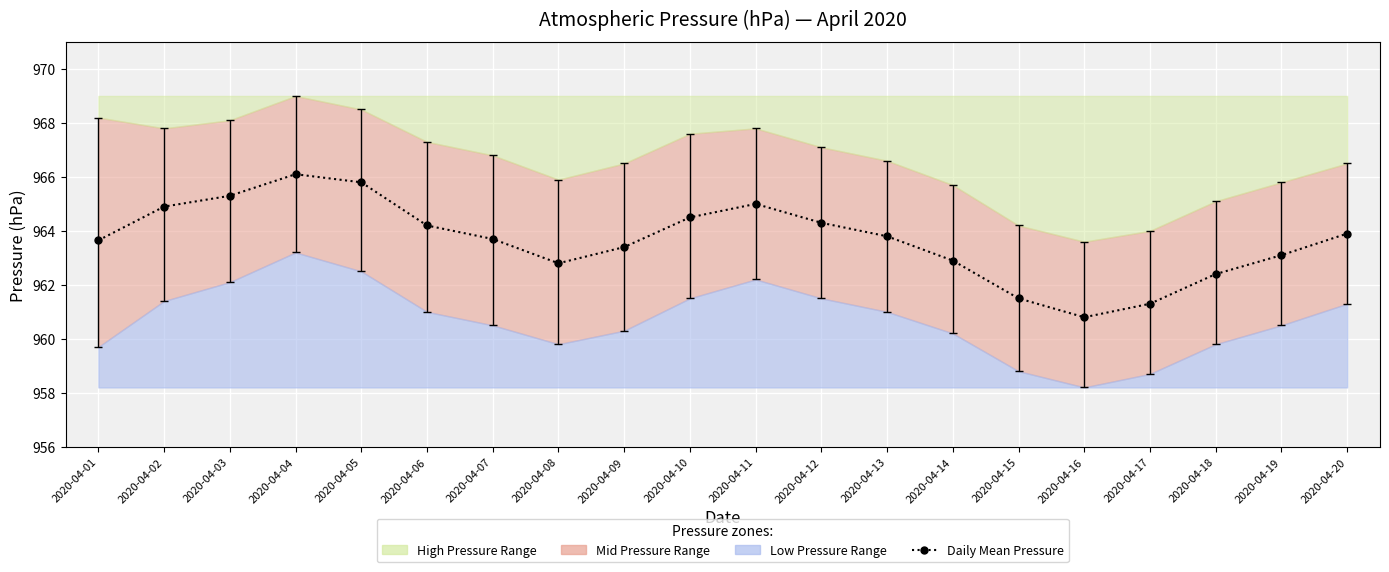

Which category has the lowest value across all series?

2020-04-16